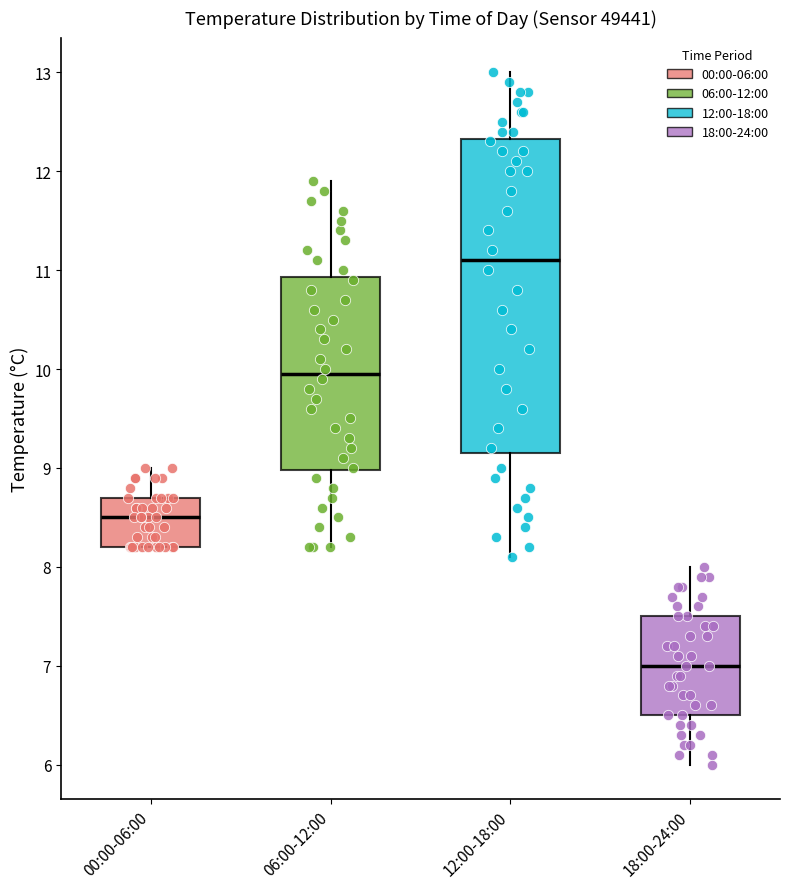

Which box has the highest median line?

12:00-18:00